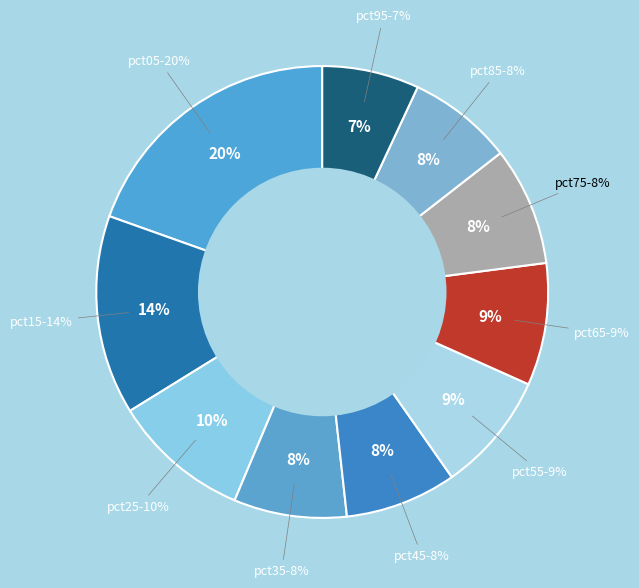

Does pct75 represent more than half of the total?

No